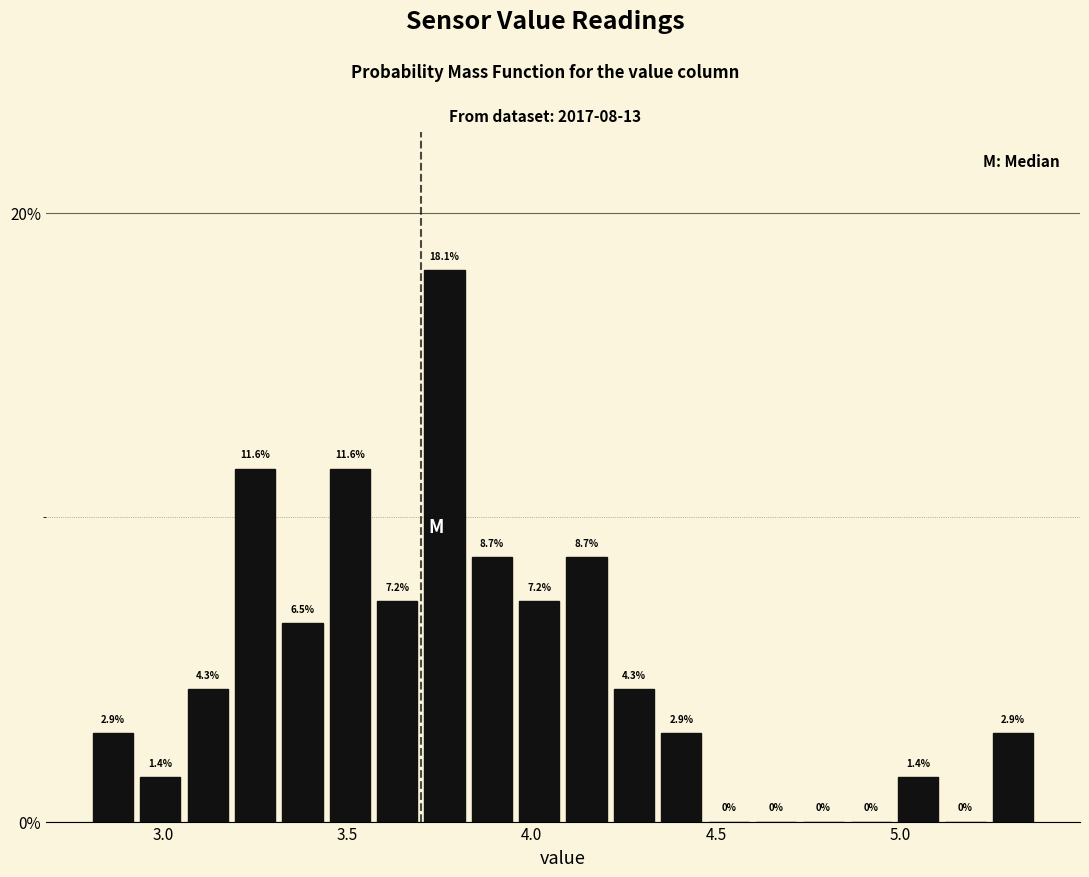

Around what value on the x-axis is the tallest bar? Give the approximate position of its centre, as read against the axis.

3.75